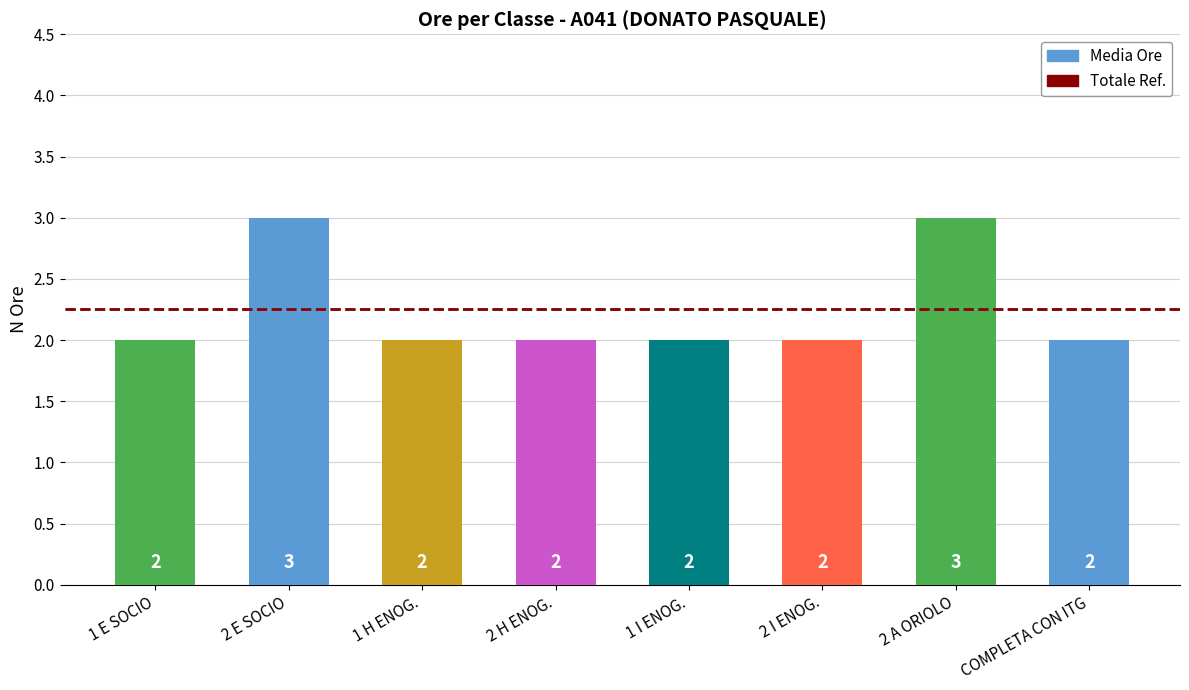

Are the bars grouped side by side (vs. stacked)?

No